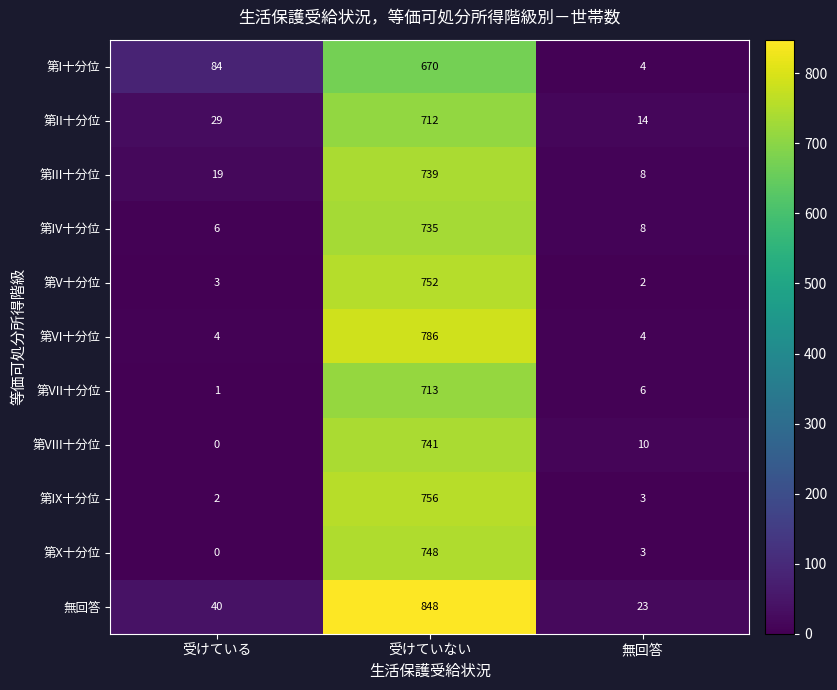

Which series changed the most between 受けている and 受けていない?

無回答